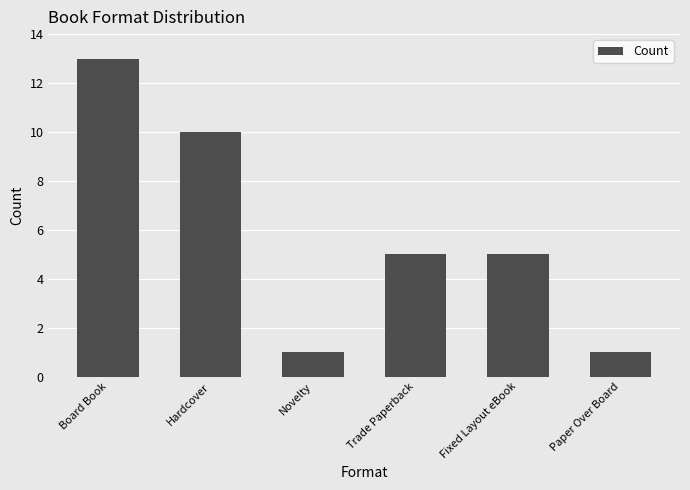

What is the greatest value displayed?

13